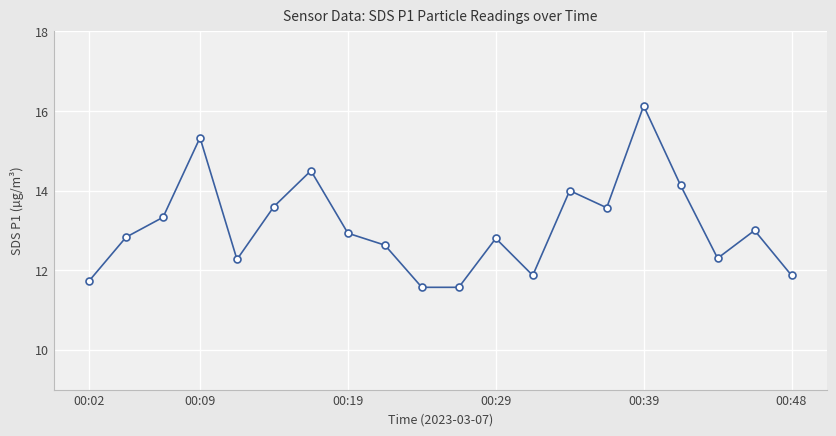

Reading left to right, transcribe all the data shown in this chart.

11.7	12.8	13.3	15.3	12.3	13.6	14.5	12.9	12.6	11.6	11.6	12.8	11.9	14.0	13.6	16.1	14.1	12.3	13.0	11.9